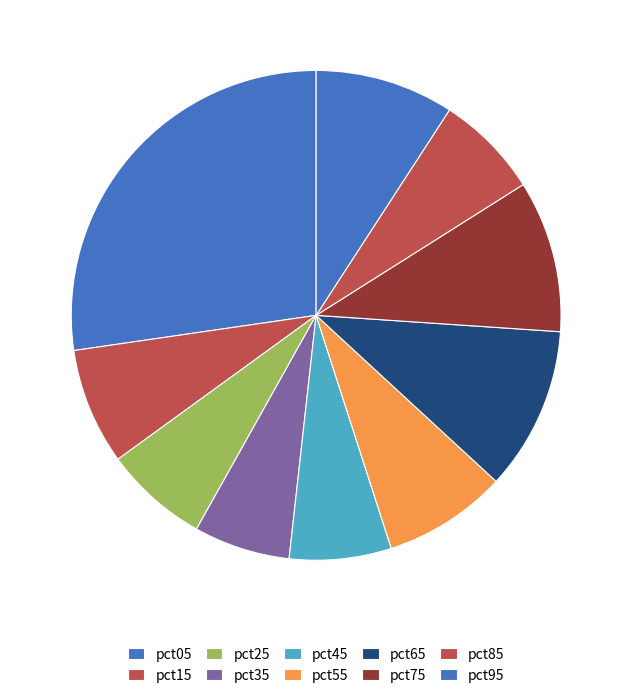

How many segments does this pie chart have?

10